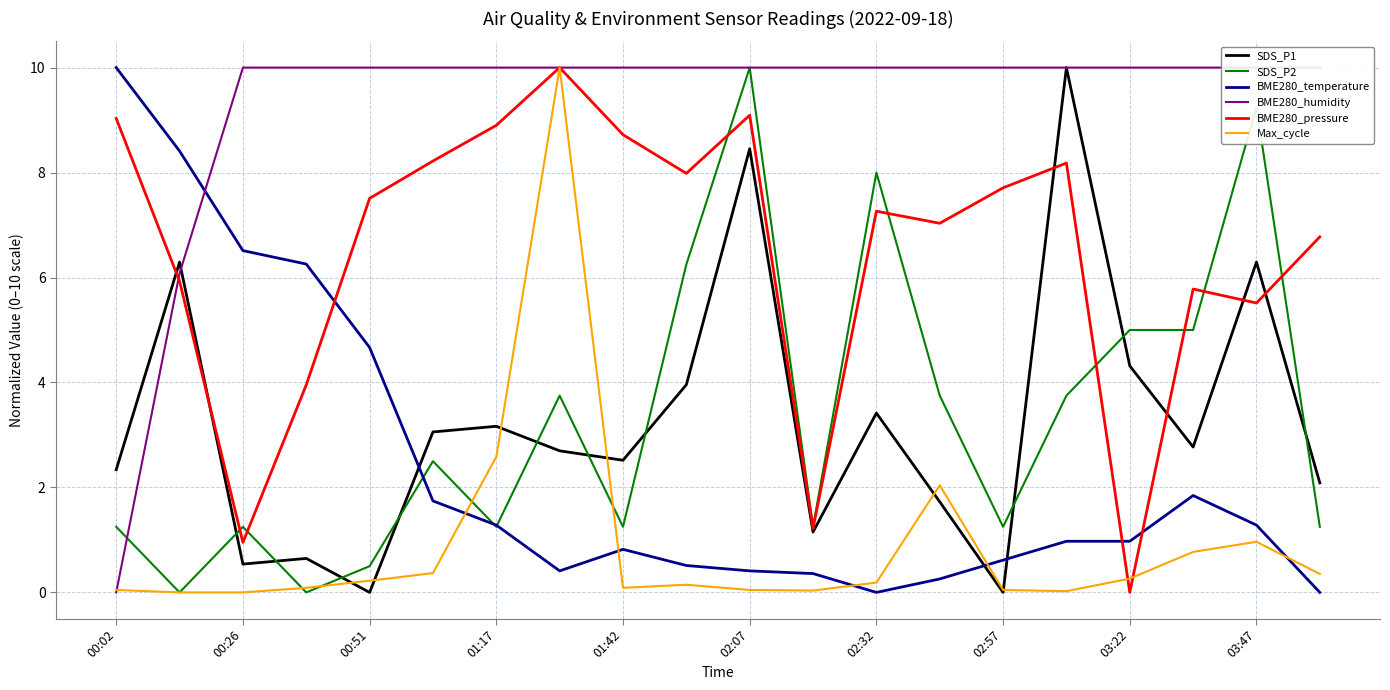

What is the difference between the second highest and minimum values in the SDS_P2 series?

9.2